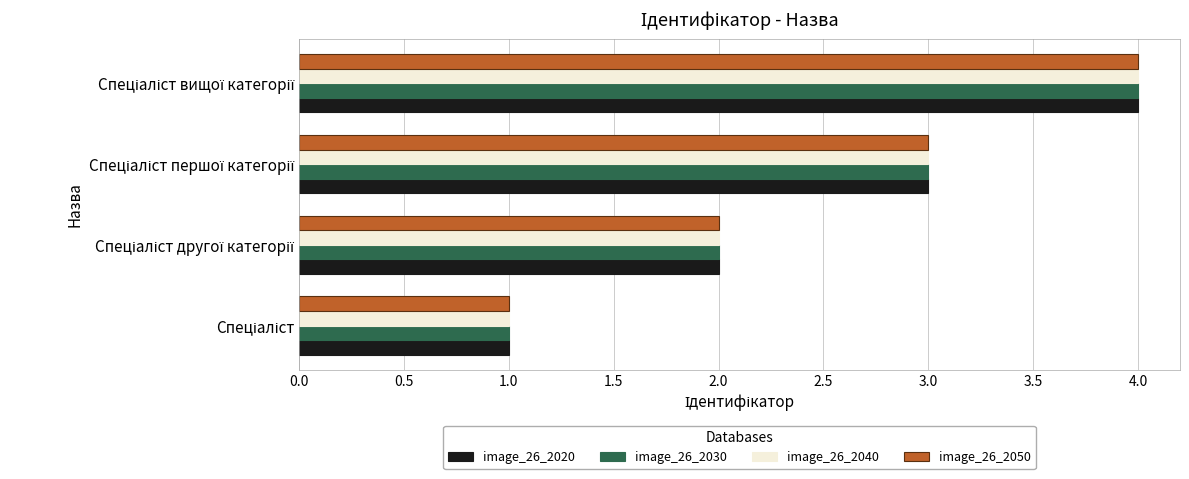

What is the greatest value displayed?

4